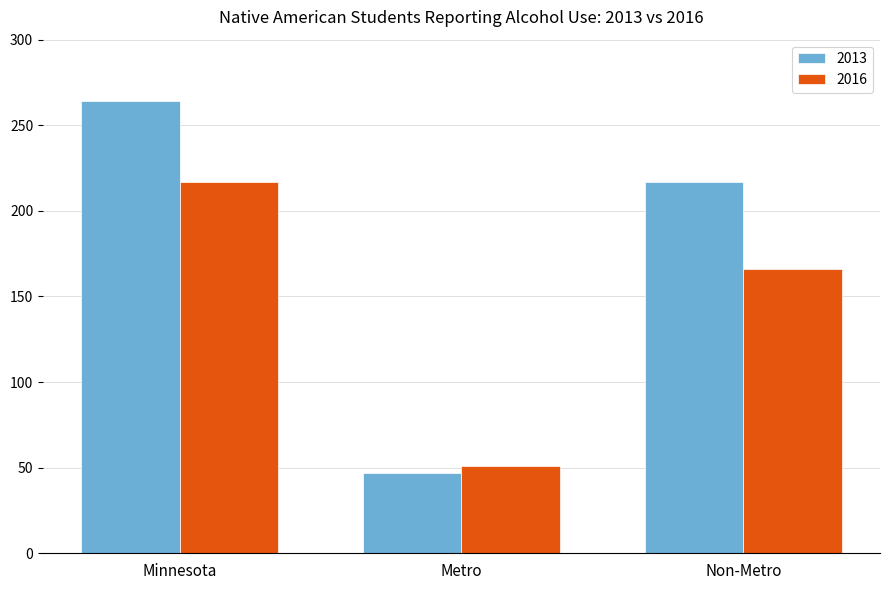

How many bars are there in total?

6